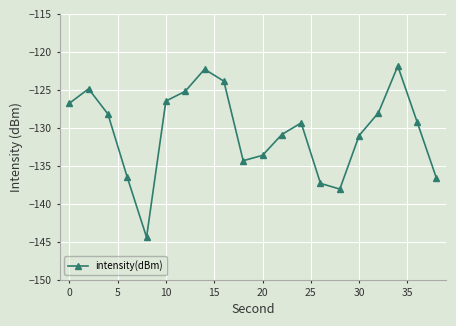

What is the greatest value displayed?

-121.9